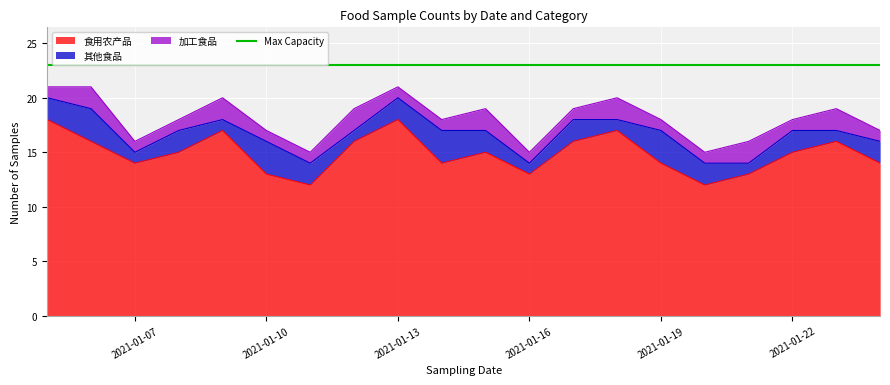

At how many categories does at least one series exceed 11?

20